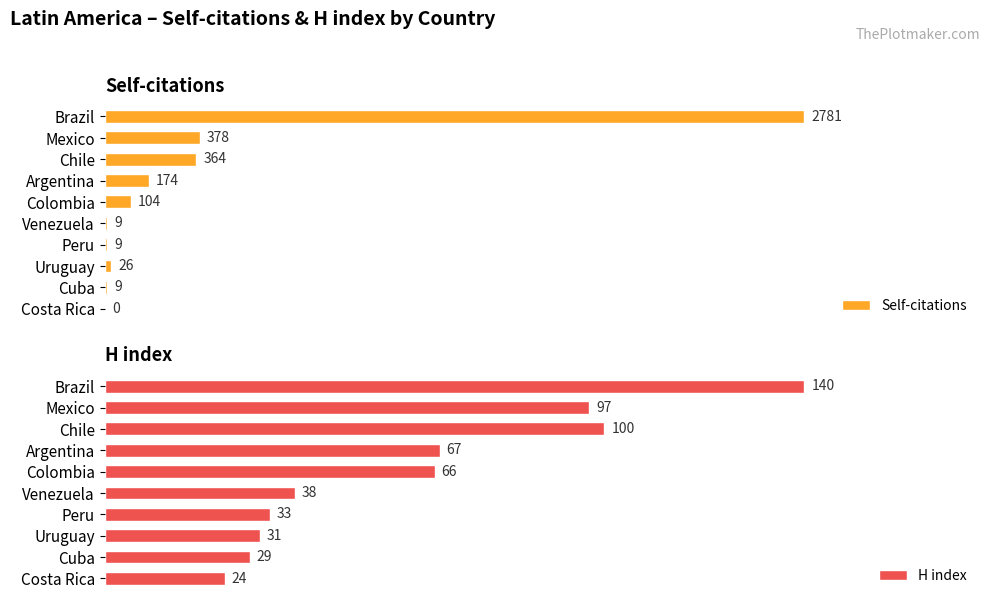

Count the number of data series in this chart.

2